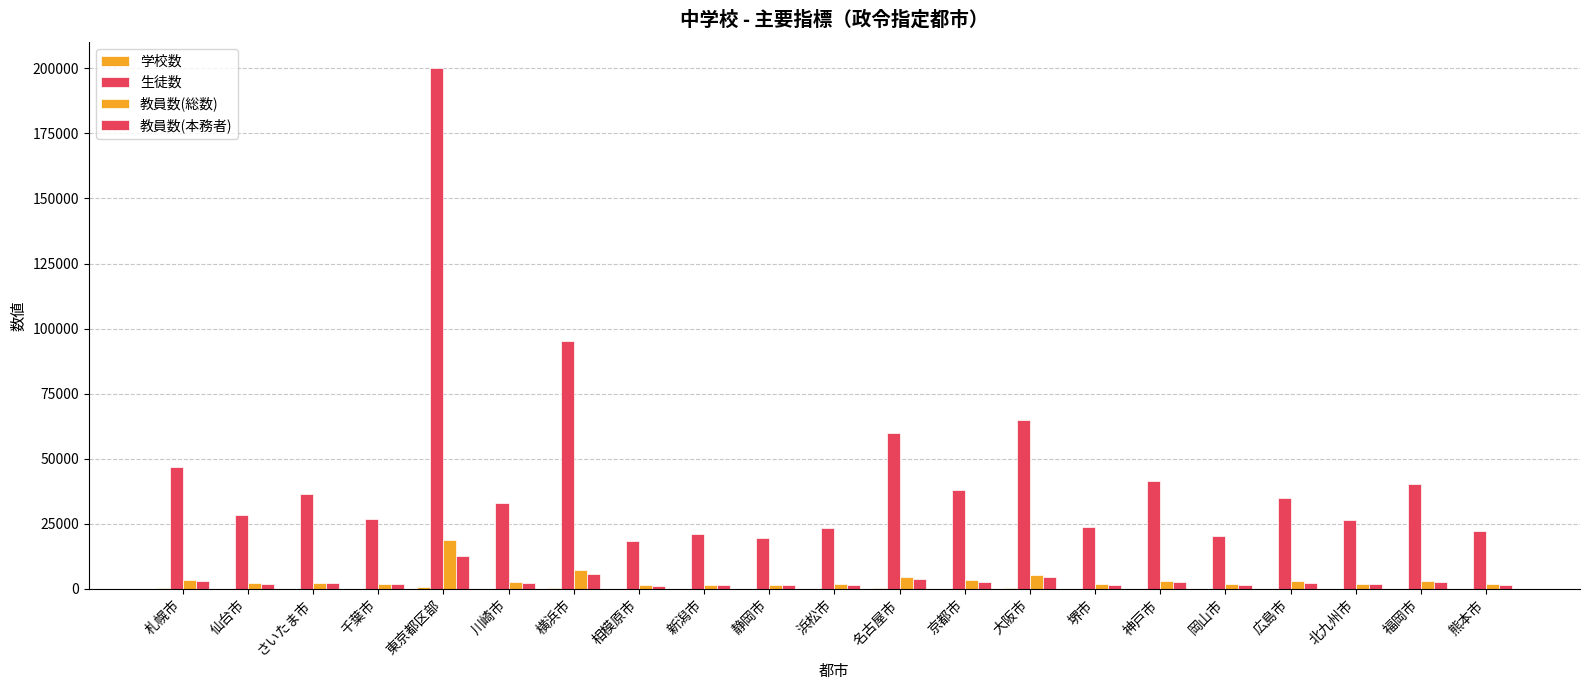

How many distinct data groups are displayed?

4